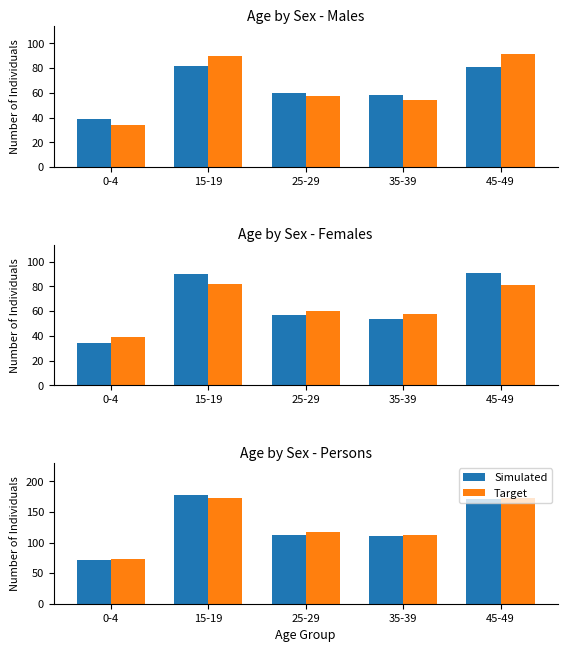

At which label does Simulated first exceed 113?

15-19